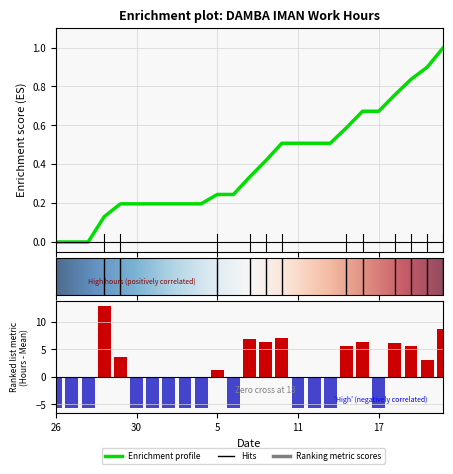

What is the difference between the maximum and minimum values?

18.5